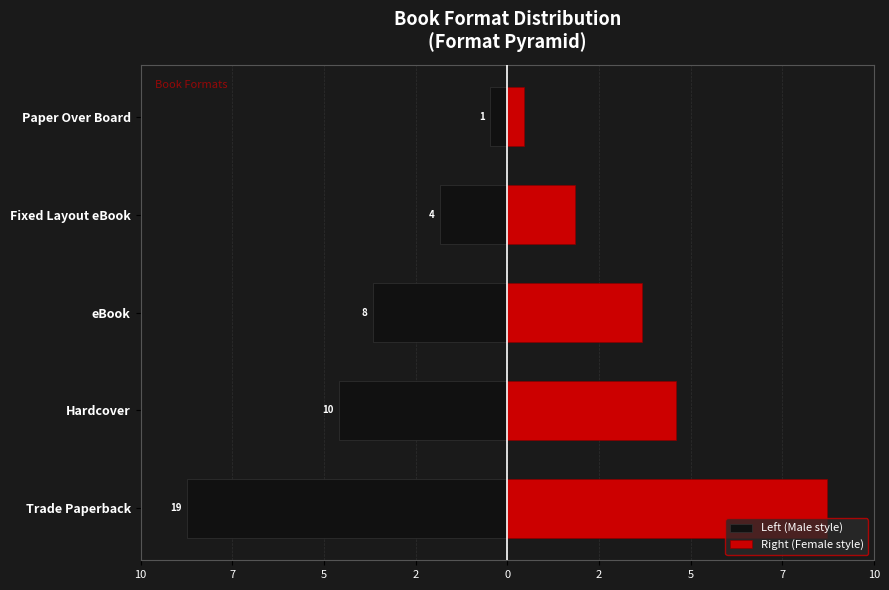

Count the number of data series in this chart.

2